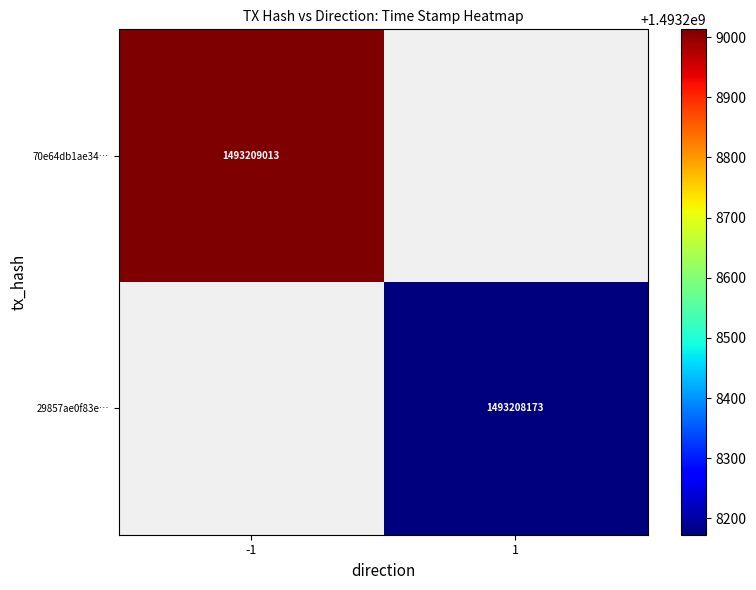

What is the sum of the 29857ae0f83e77fe7c36a3f66a81f198bed7e38 values at time_stamp and direction?

1493208174